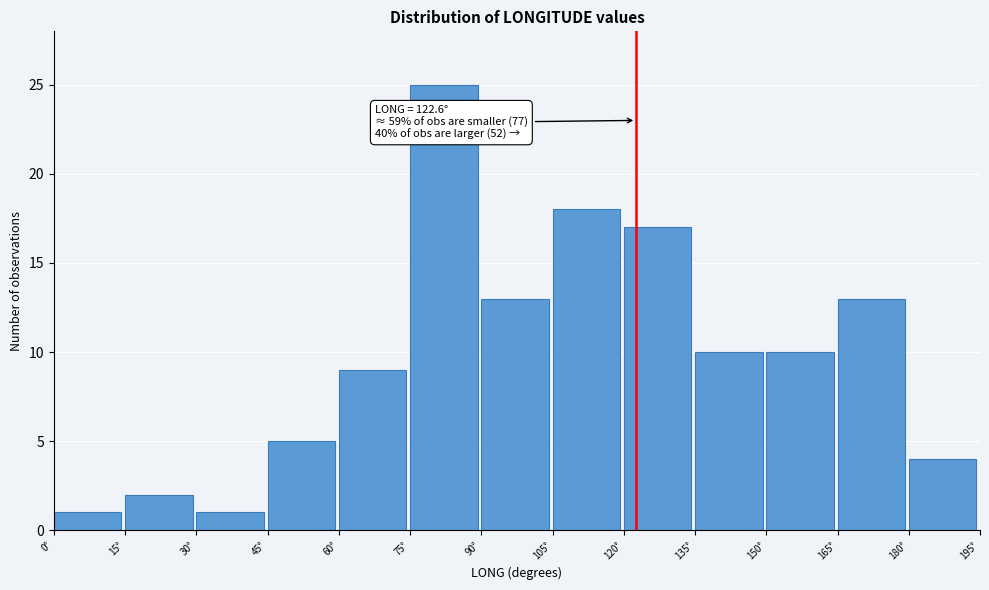

Over which range of the x-axis is the bar tallest?

75 to 90